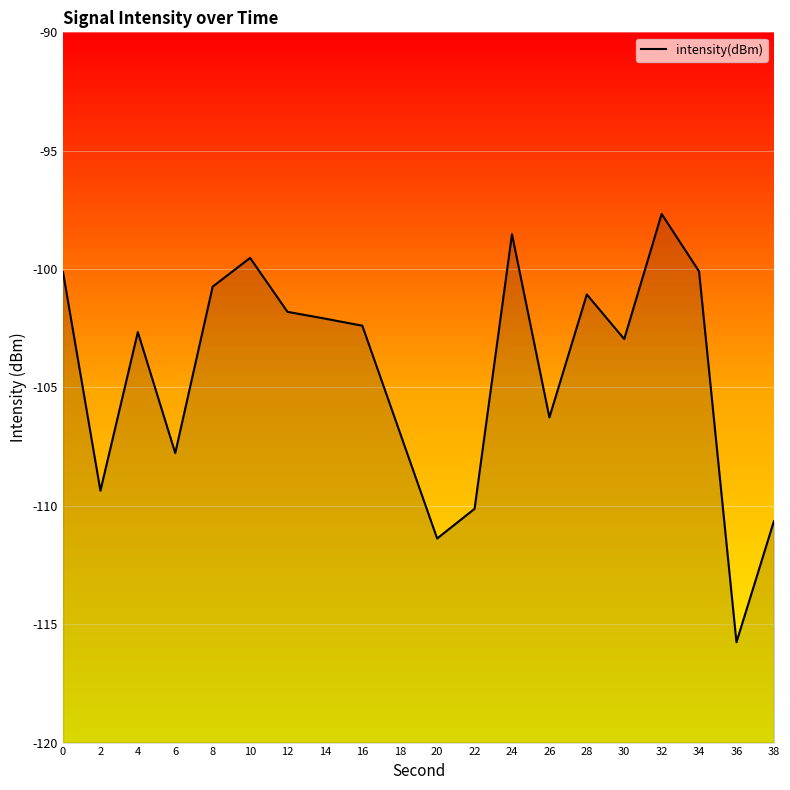

Reading left to right, transcribe all the data shown in this chart.

0=-100.1	2=-109.4	4=-102.7	6=-107.8	8=-100.7	10=-99.5	12=-101.8	14=-102.1	16=-102.4	18=-106.9	20=-111.4	22=-110.1	24=-98.5	26=-106.3	28=-101.1	30=-103.0	32=-97.7	34=-100.1	36=-115.8	38=-110.7